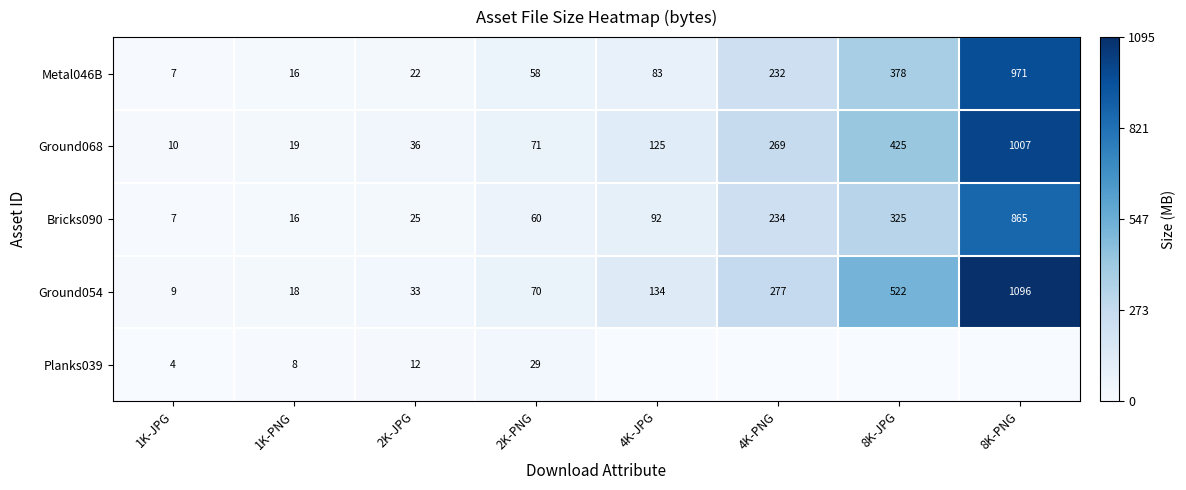

Which has a higher value, 1K-PNG or 1K-JPG?

1K-PNG